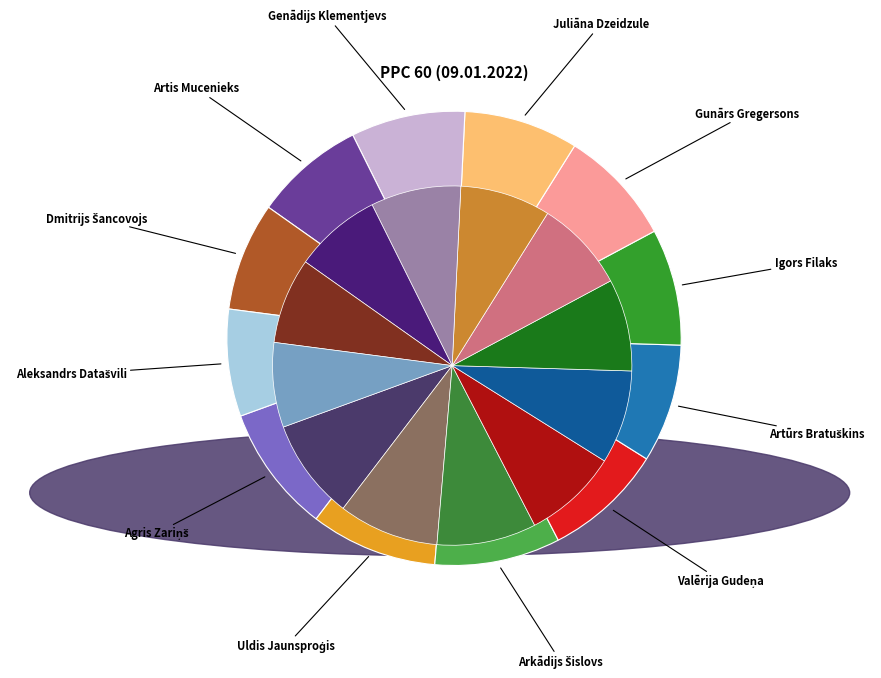

What percentage is the Dmitrijs Šancovojs slice, to the nearest percent?

8%